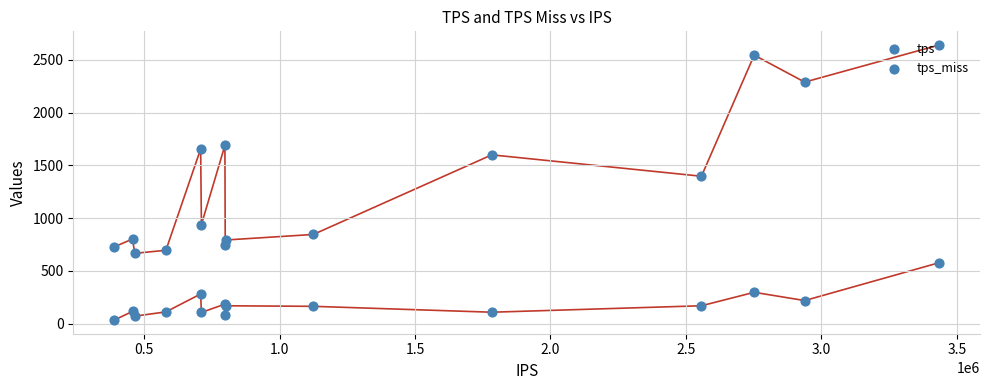

What are all the series names shown in the legend?

tps, tps_miss